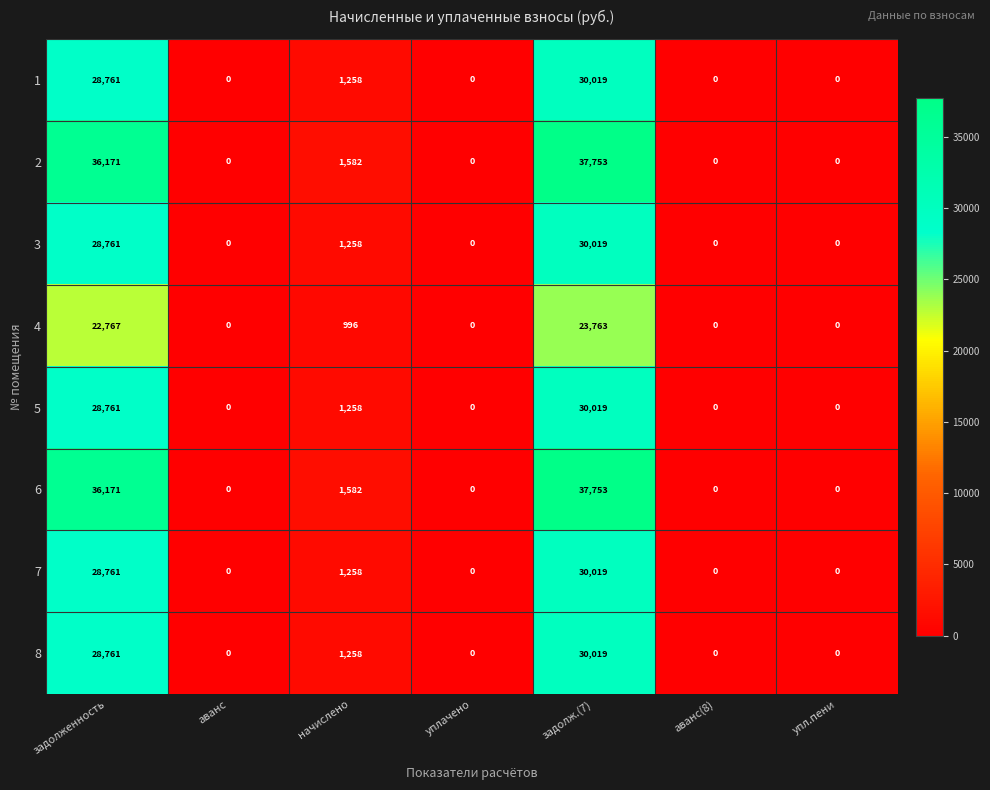

What is the total value across all series at начислено?

10450